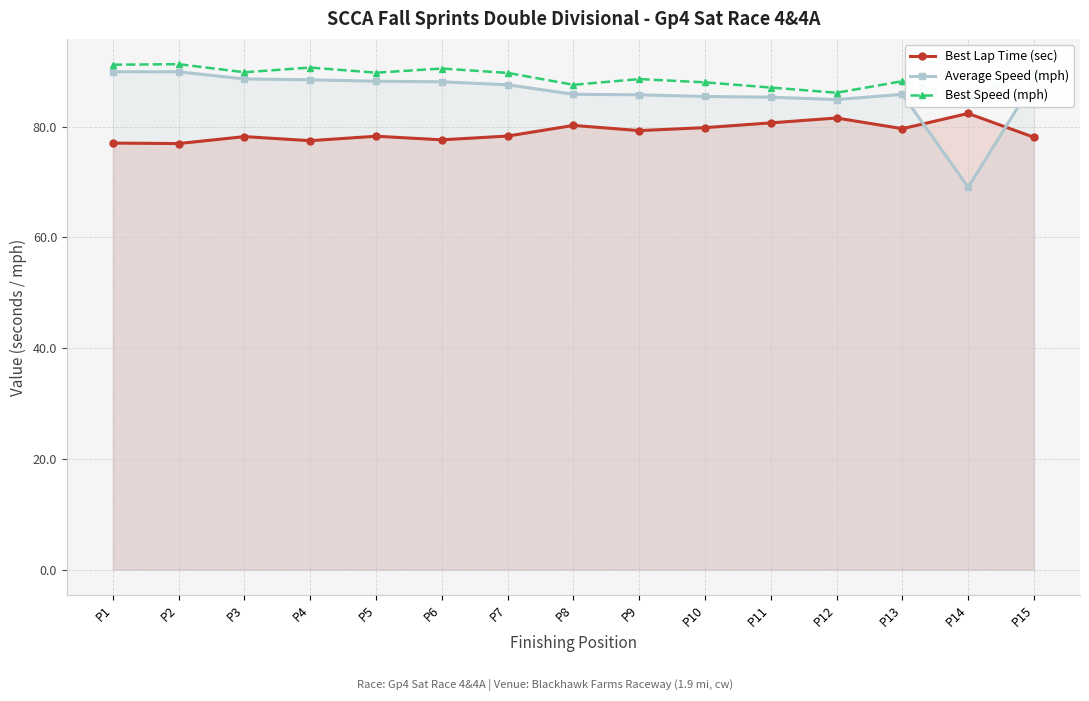

Reading left to right, what are all the values shown in this chart?

Best Lap Time (sec): P1=77.0	P2=76.9	P3=78.2	P4=77.4	P5=78.2	P6=77.6	P7=78.3	P8=80.2	P9=79.3	P10=79.8	P11=80.7	P12=81.5	P13=79.6	P14=82.4	P15=78.1
Average Speed (mph): P1=89.9	P2=89.9	P3=88.6	P4=88.4	P5=88.2	P6=88.1	P7=87.5	P8=85.8	P9=85.7	P10=85.4	P11=85.3	P12=84.9	P13=85.8	P14=69.0	P15=88.1
Best Speed (mph): P1=91.2	P2=91.3	P3=89.8	P4=90.6	P5=89.7	P6=90.5	P7=89.7	P8=87.5	P9=88.6	P10=88.0	P11=87.0	P12=86.1	P13=88.2	P14=85.2	P15=89.9